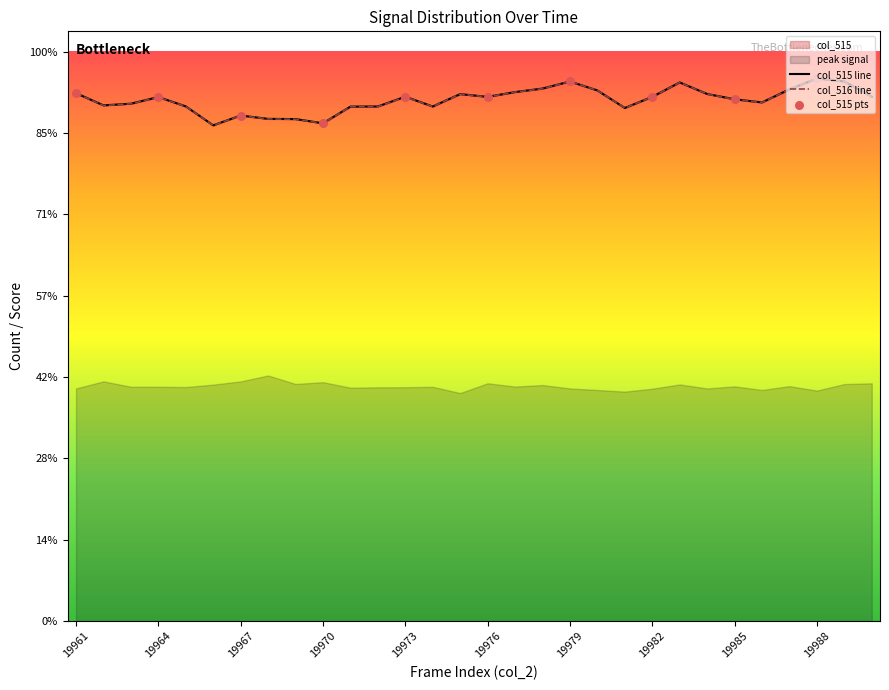

Is the value of col_515 at 19977 greater than the value of col_516 at 19973?

Yes